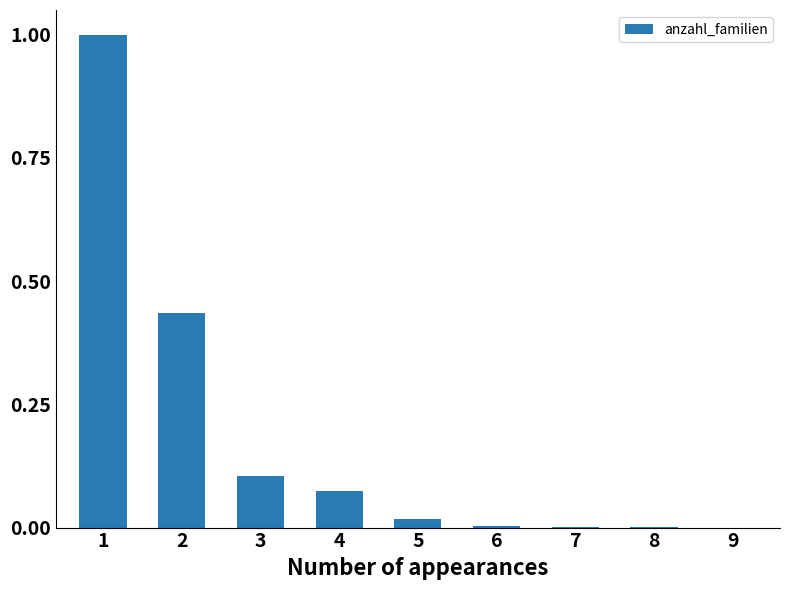

Which category has the highest value across all series?

1